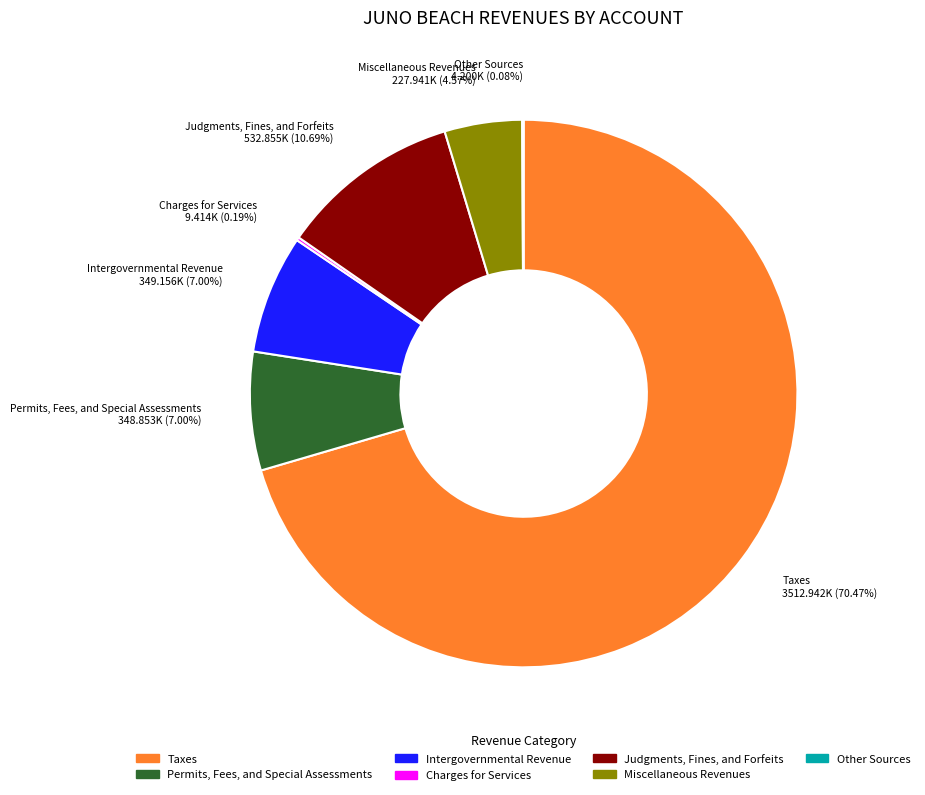

Which category has the biggest portion of the pie?

Taxes